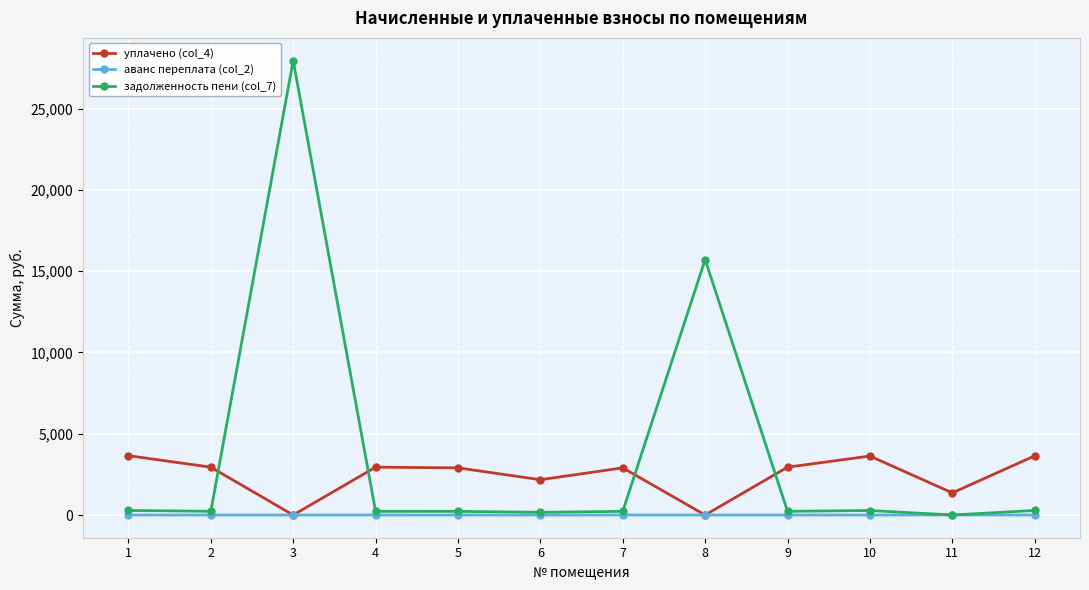

What is the difference between the maximum and minimum values in the задолженность пени (col_7) series?

27952.0